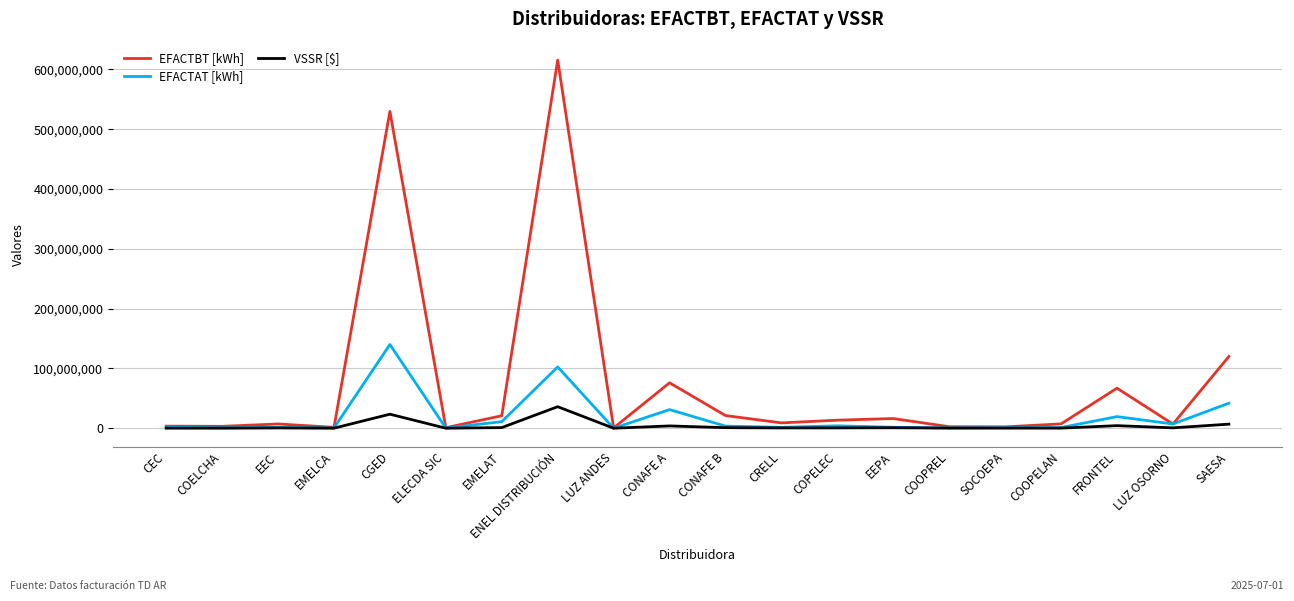

What is the difference between the highest and lowest values at CRELL?

8429879.9